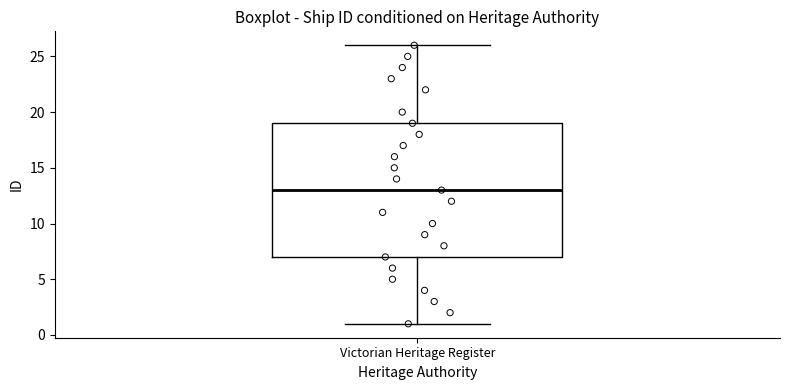

Where is the upper edge of the box for Victorian Heritage Register on the y-axis? The values are not printed on the chart, so give them approximately, as read against the axis.

19